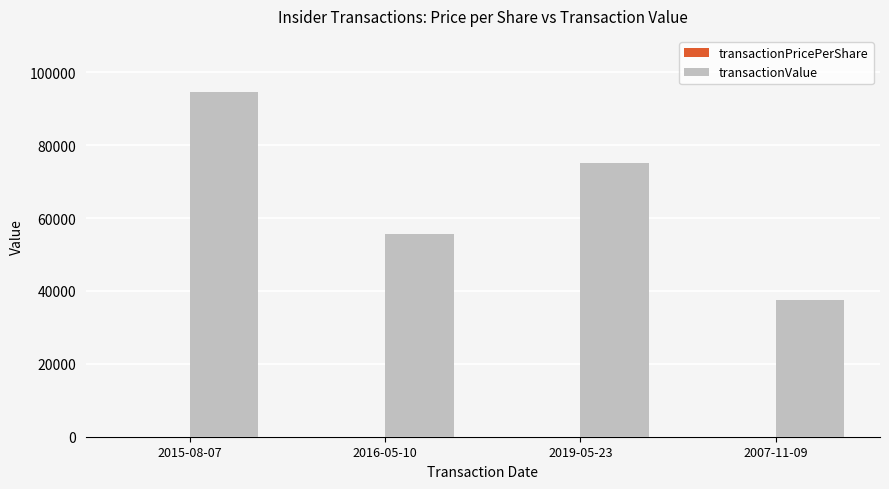

What is the maximum value for transactionValue?

94700.0